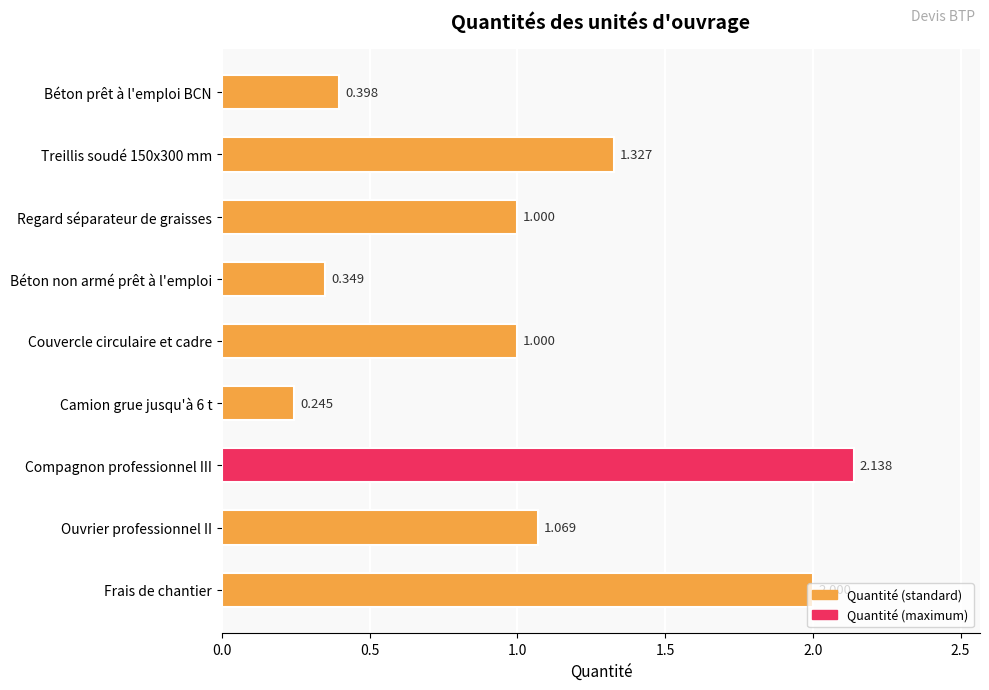

Count the number of categories in the chart.

9